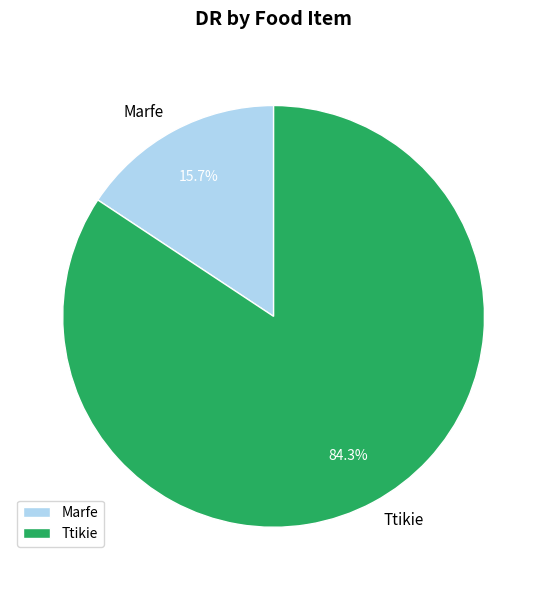

Approximately how many times larger is the value at Marfe compared to Ttikie?

0.2